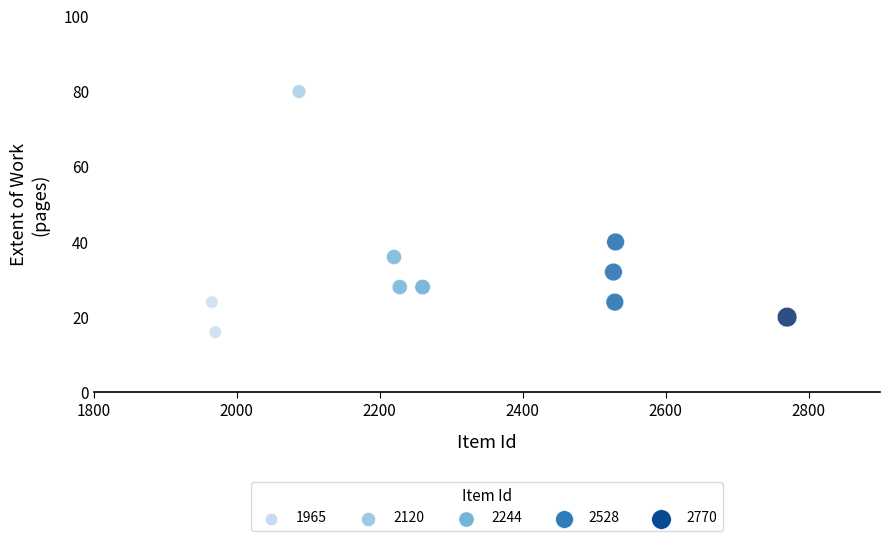

What is the range of X values (max minus min)?

805